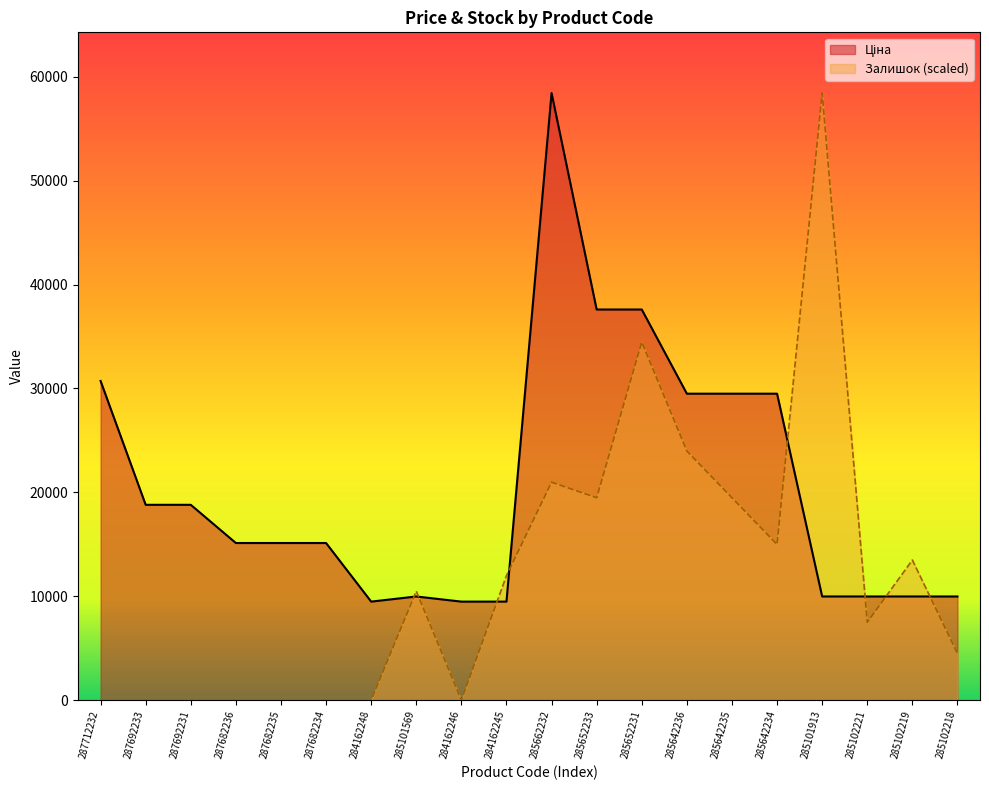

At how many categories does at least one series exceed 26609?

8